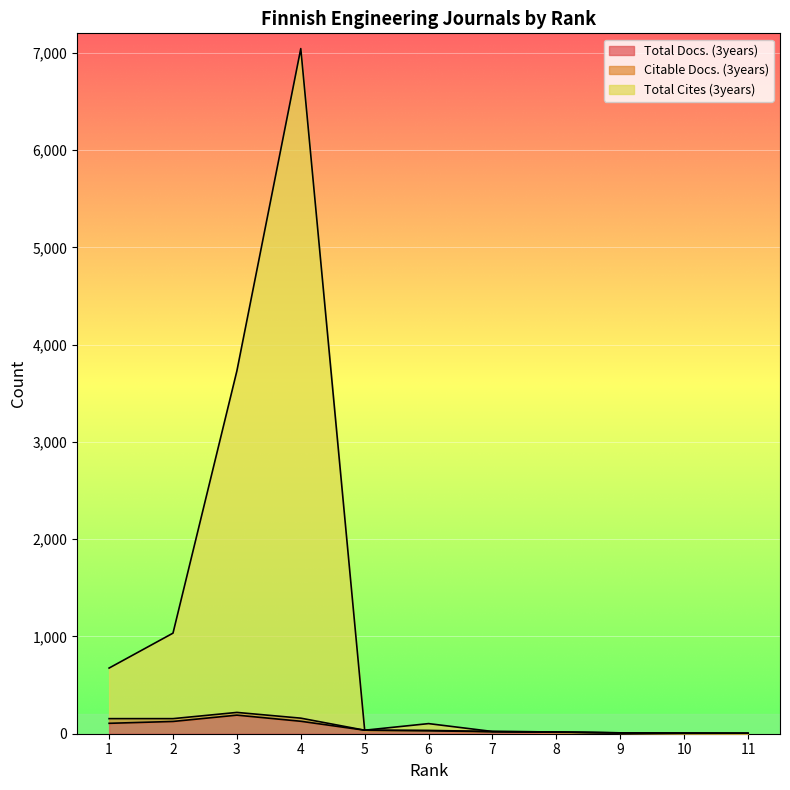

At which category is the sum across all series the highest?

4